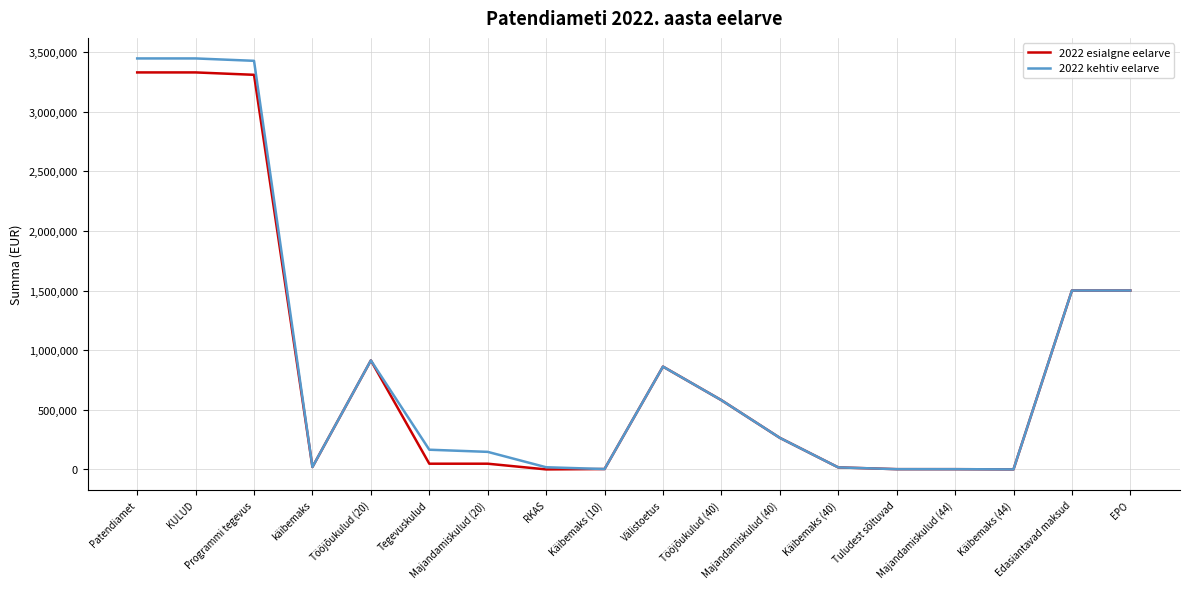

The 2022 kehtiv eelarve series shows 2000 at Tuludest sõltuvad. True or false?

True